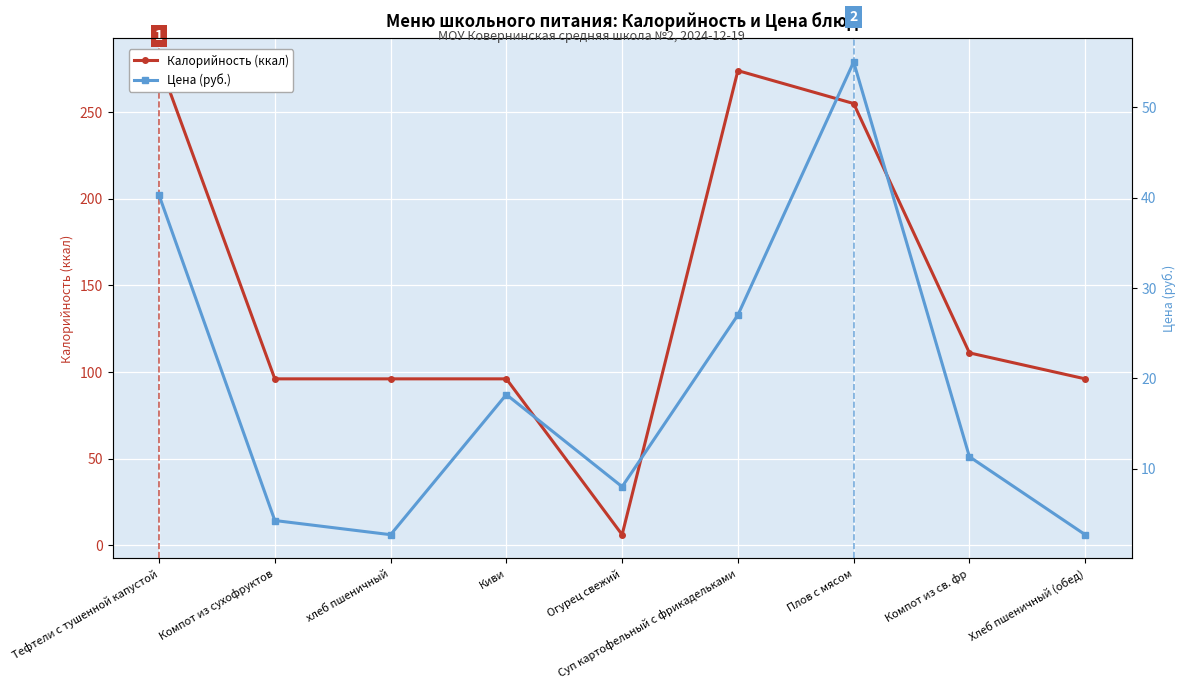

Where is the first local maximum for Цена (руб.)?

Киви